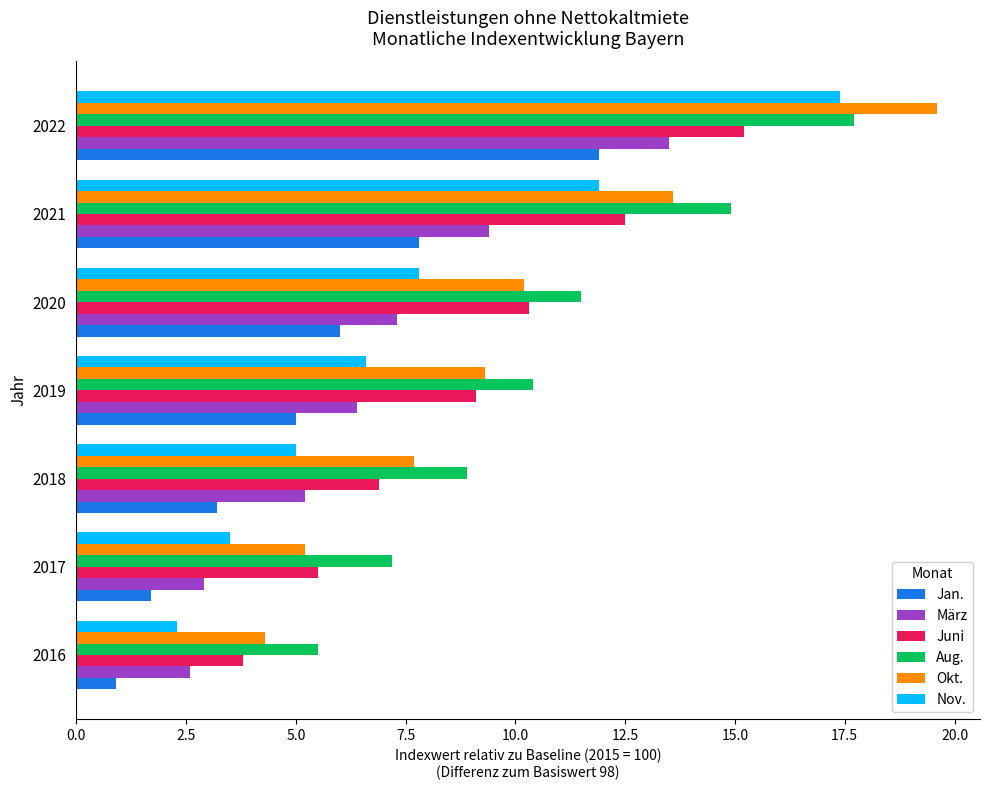

Between 2016 and 2020, which series saw the biggest shift?

Juni